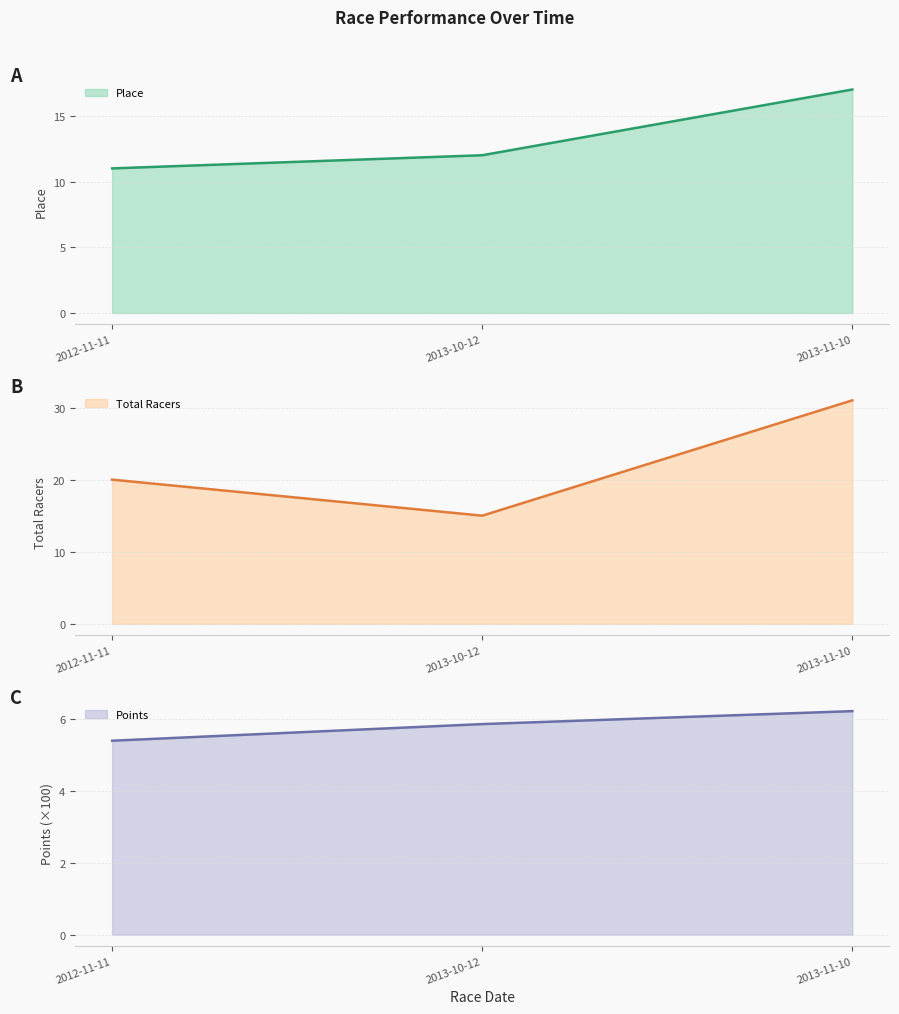

Which category has the lowest value across all series?

2012-11-11